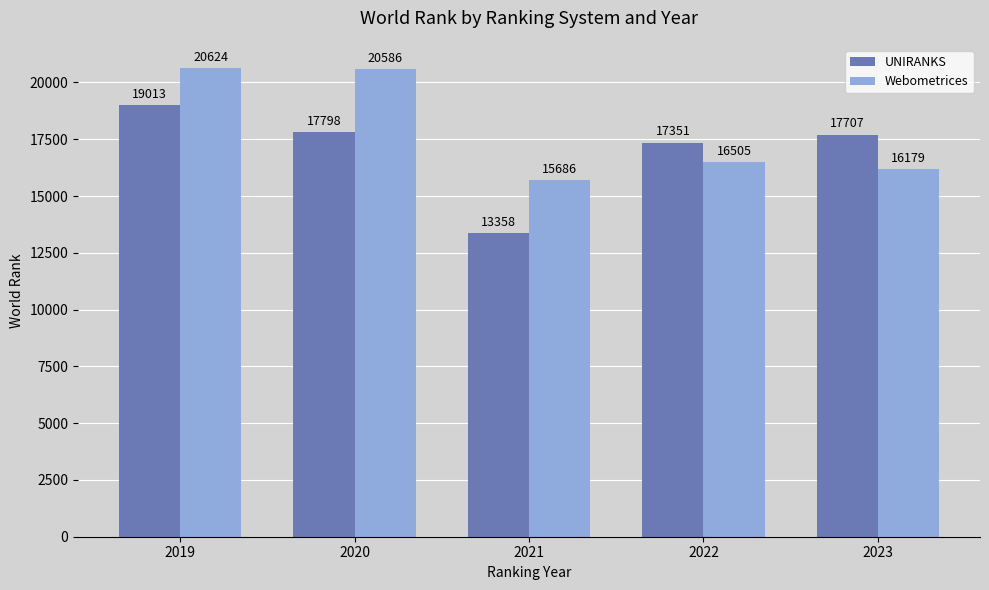

Rank the categories by UNIRANKS value from highest to lowest.

2019, 2020, 2023, 2022, 2021